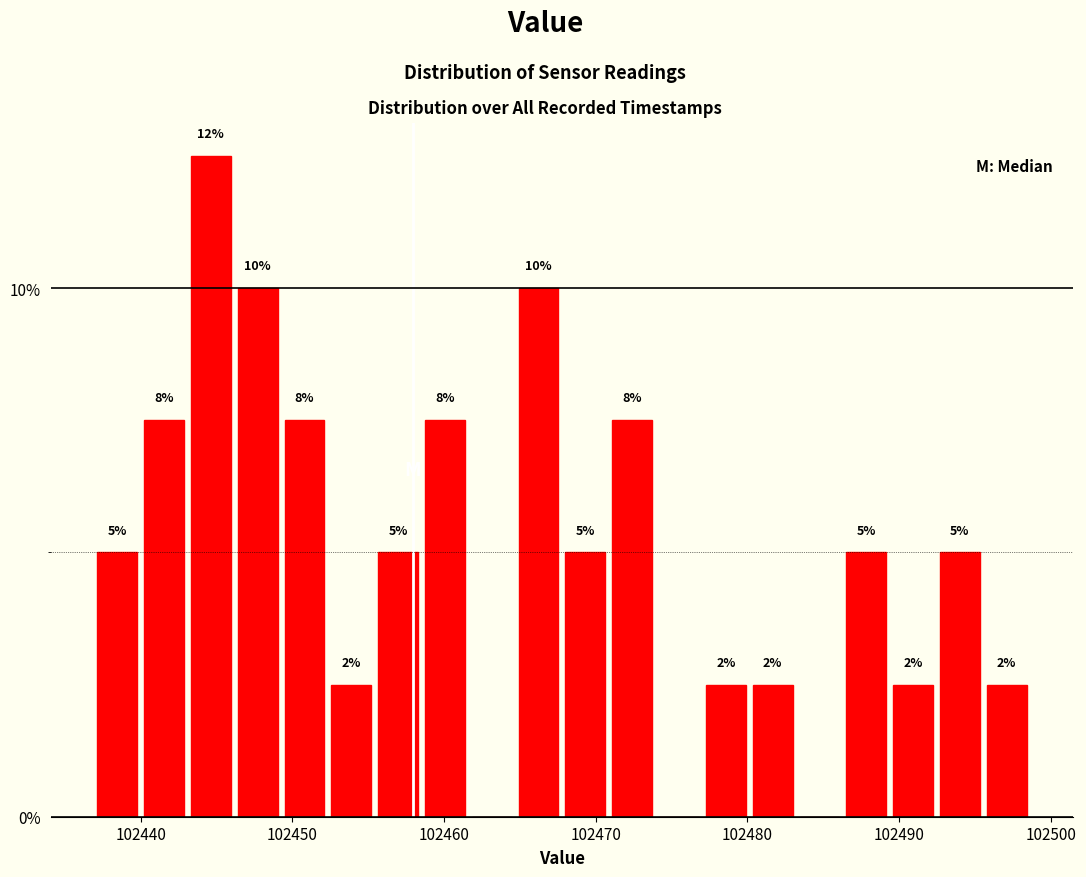

Around what value on the x-axis is the tallest bar? Give the approximate position of its centre, as read against the axis.

102445